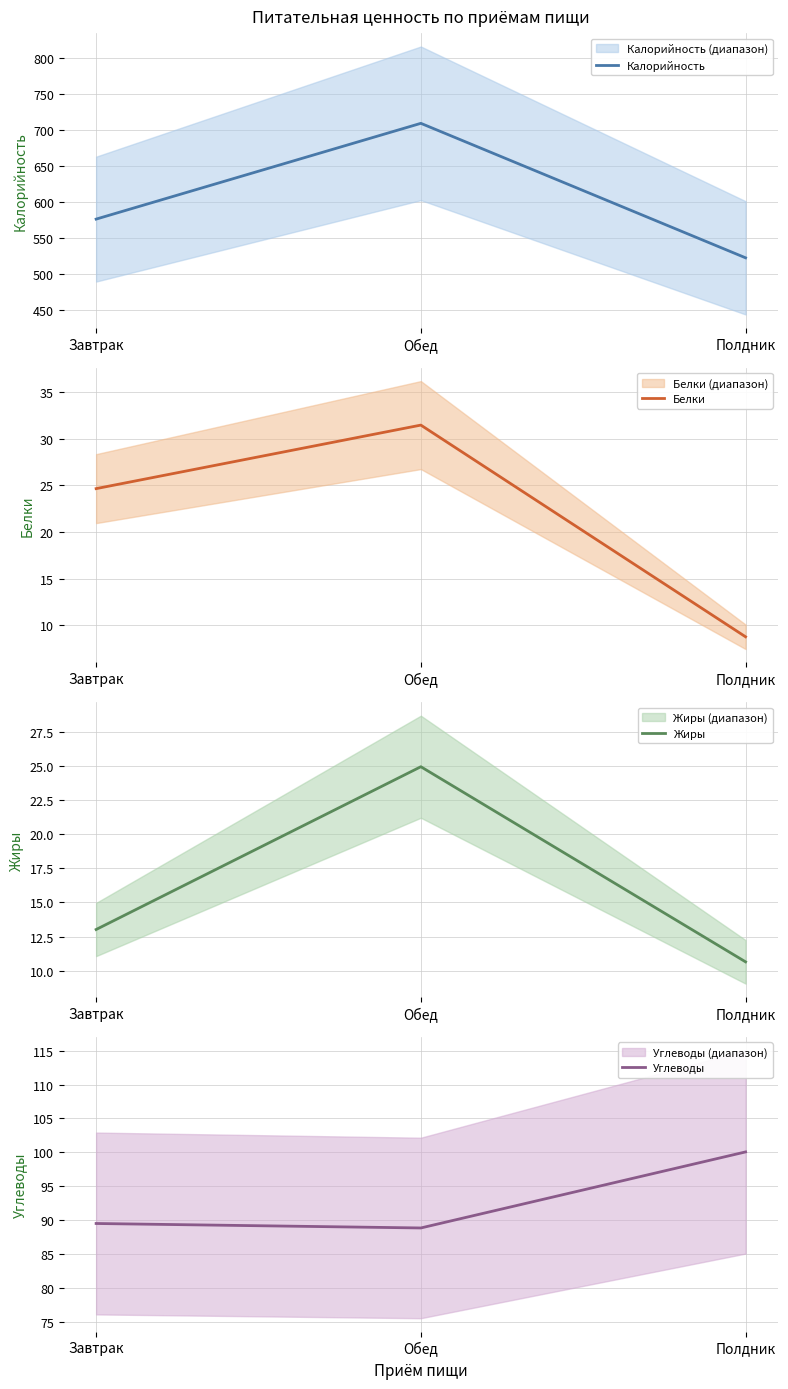

At which label does Жиры first exceed 13?

Завтрак